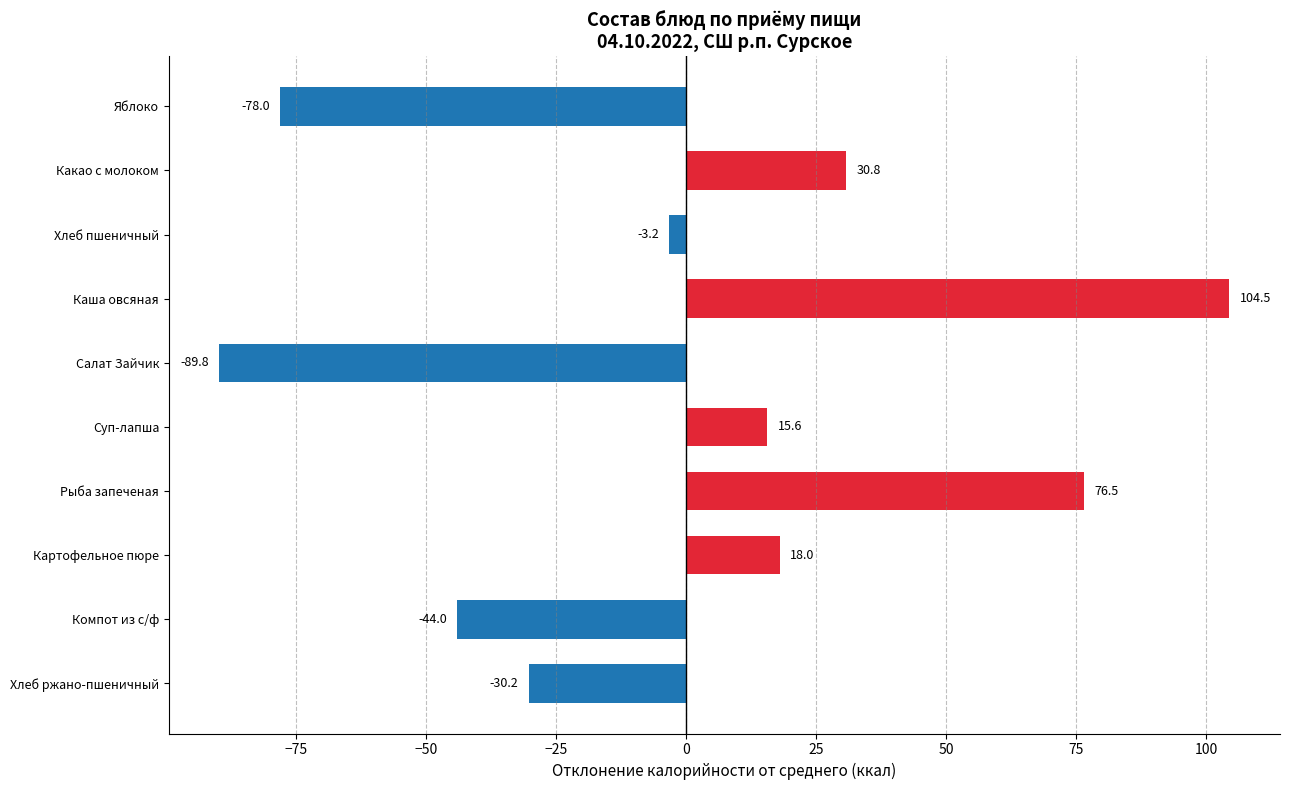

True or false: the data shows -44.0 at Компот из с/ф.

True